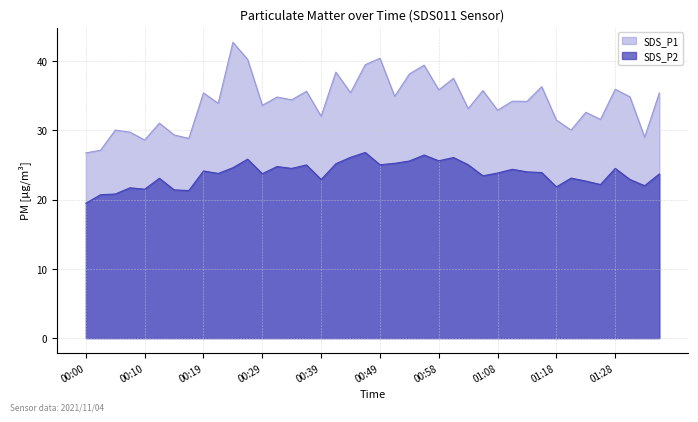

True or false: SDS_P1 has a value of 39.4 at 00:56.

True